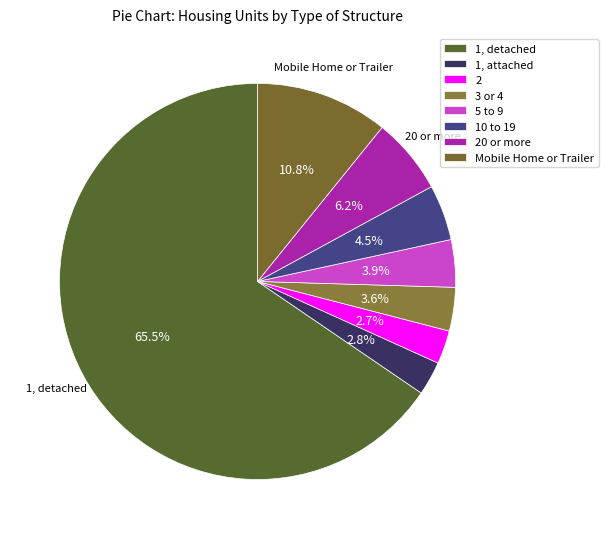

Count the number of slices in the pie.

8